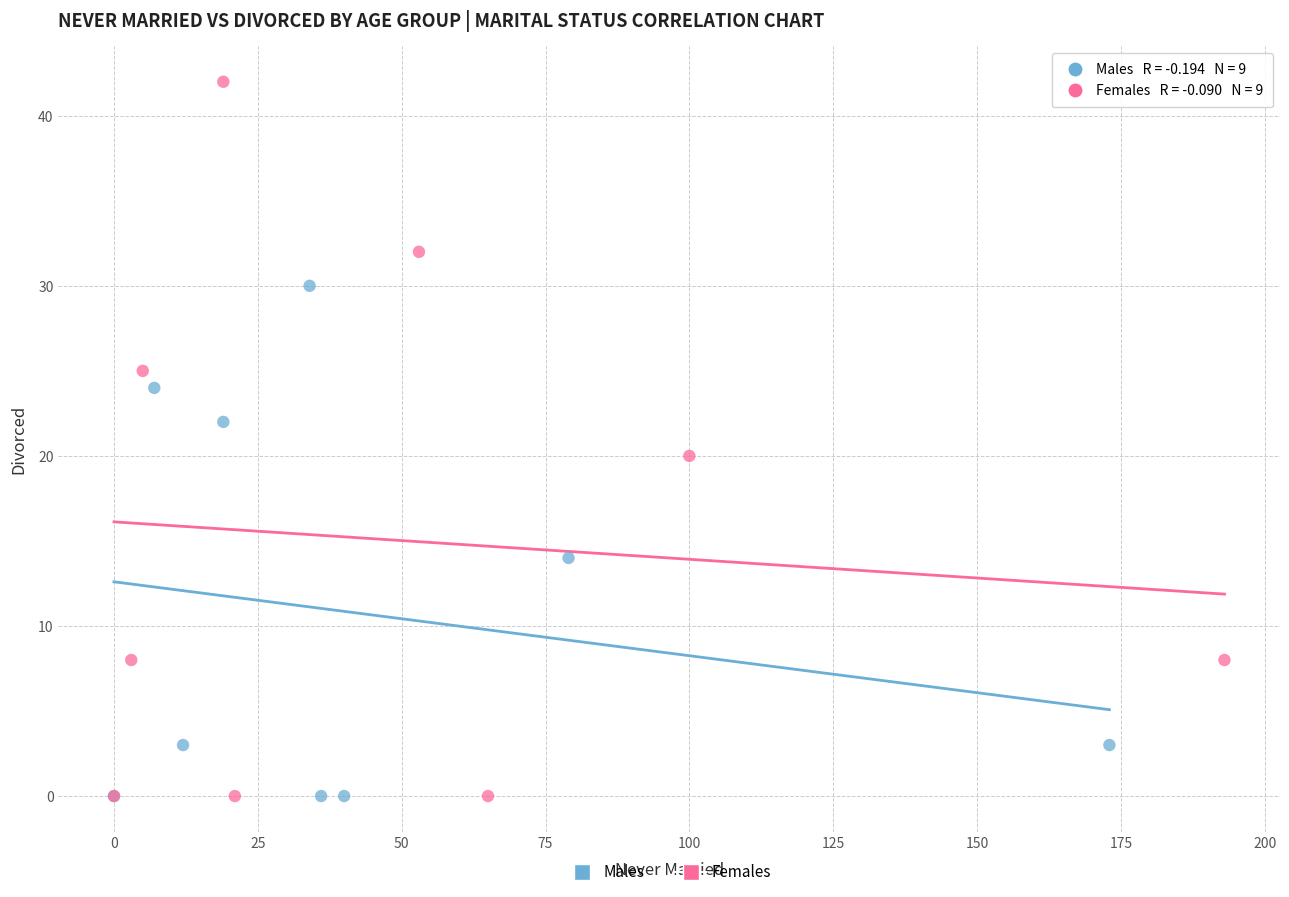

Which series has the largest Y range (max minus min)?

Females